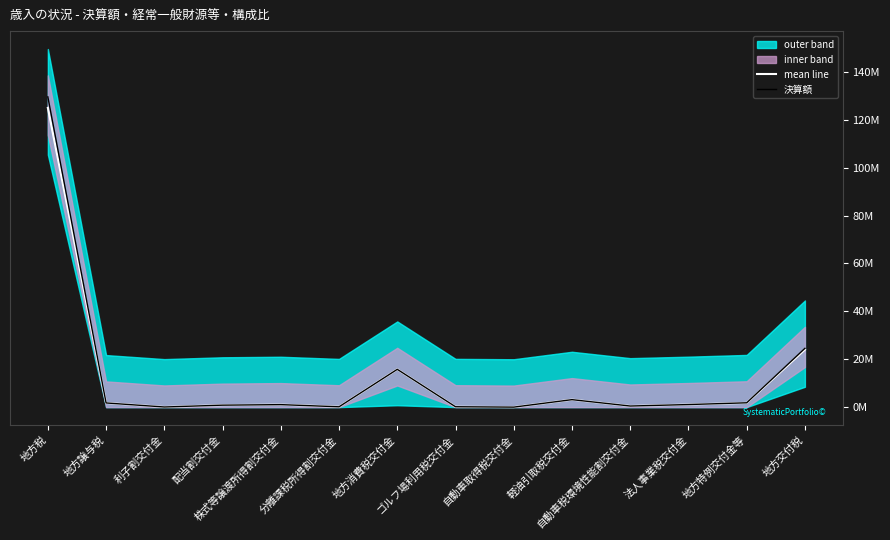

Reading left to right, list all the values displayed in this chart.

mean line: 地方税=124996756.5	地方譲与税=1742078.0	利子割交付金=55091.0	配当割交付金=820426.0	株式等譲渡所得割交付金=1043778.0	分離課税所得割交付金=140228.0	地方消費税交付金=15787089.0	ゴルフ場利用税交付金=158959.0	自動車取得税交付金=91.0	軽油引取税交付金=3124406.0	自動車税環境性能割交付金=457929.0	法人事業税交付金=1074508.0	地方特例交付金等=1771411.0	地方交付税=24020394.0
決算額: 地方税=129575345.0	地方譲与税=1742078.0	利子割交付金=55091.0	配当割交付金=820426.0	株式等譲渡所得割交付金=1043778.0	分離課税所得割交付金=140228.0	地方消費税交付金=15787089.0	ゴルフ場利用税交付金=158959.0	自動車取得税交付金=91.0	軽油引取税交付金=3124406.0	自動車税環境性能割交付金=457929.0	法人事業税交付金=1074508.0	地方特例交付金等=1806642.0	地方交付税=24545286.0